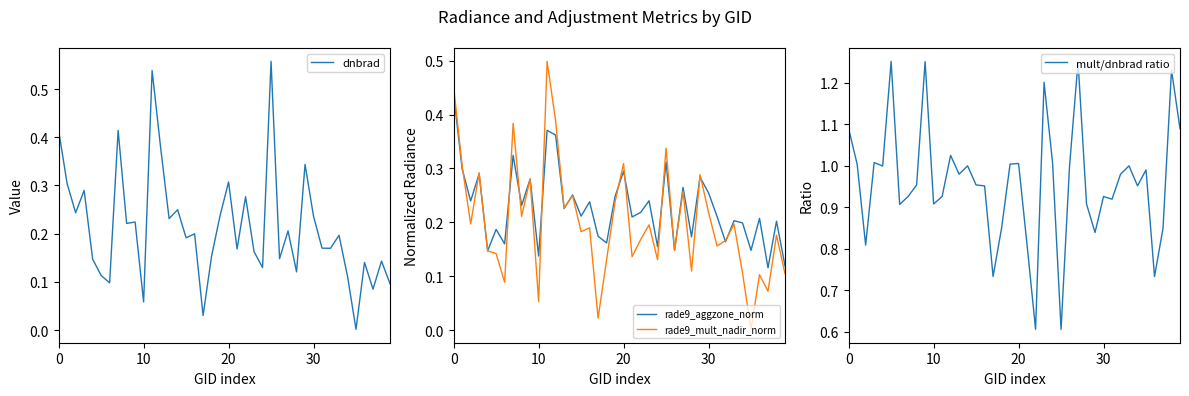

What is the value of the dnbrad point at the 39th from the left?

0.1